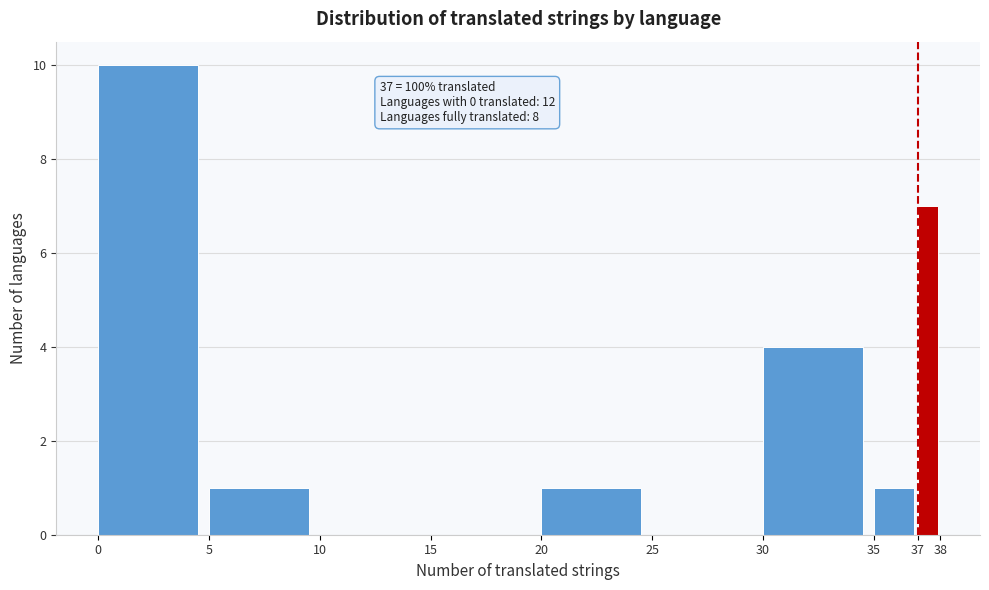

Which range on the x-axis has the tallest bar?

0 to 5